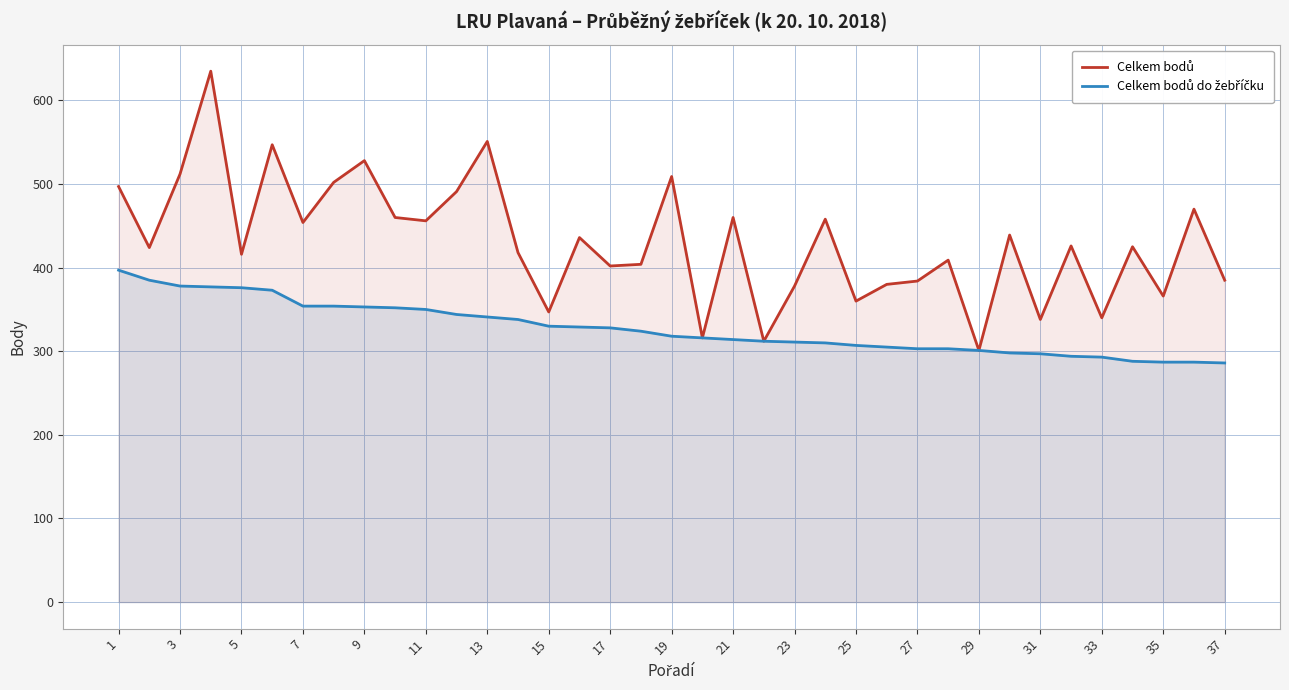

What is the lowest value of the Celkem bodů series?

301